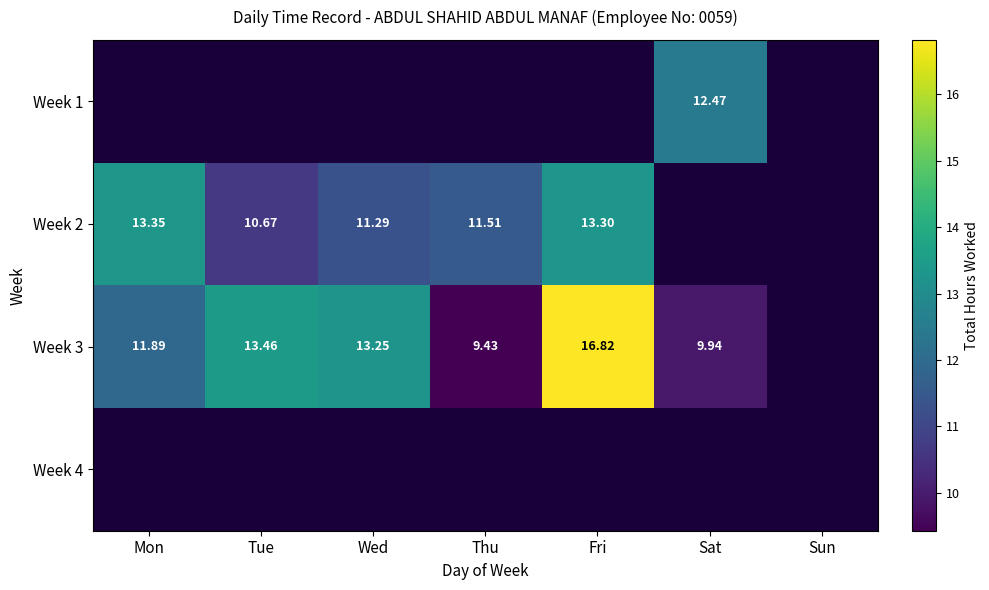

Which series has the largest range (max minus min)?

Week 3